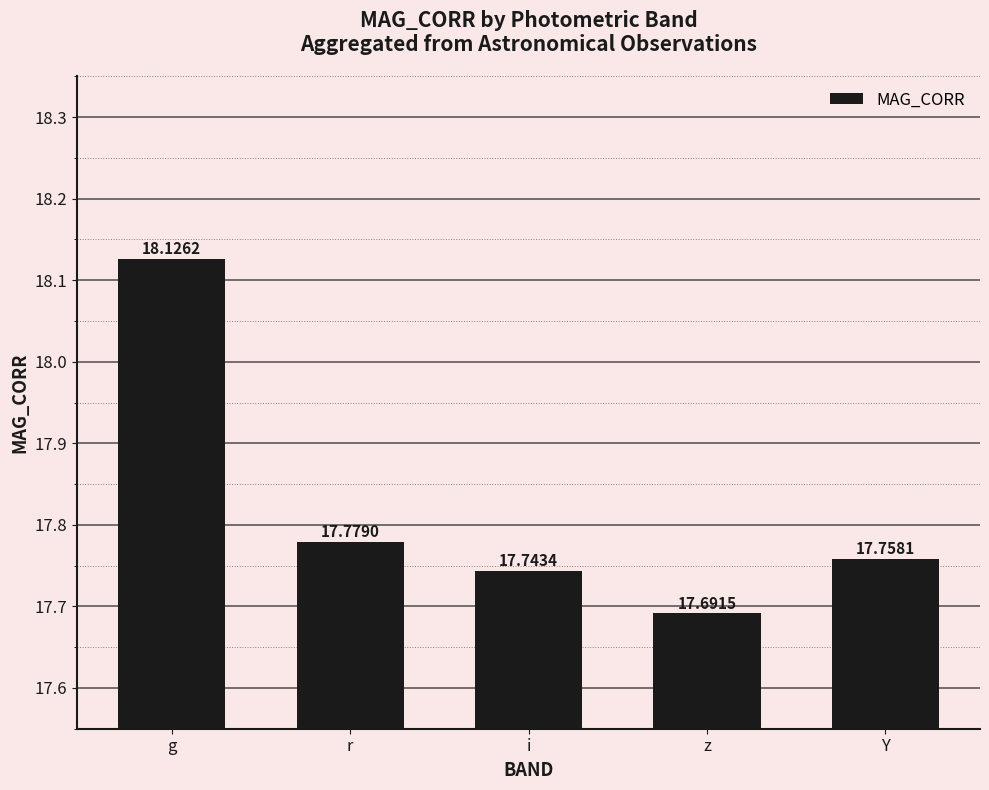

What is the ratio of the value at i to the value at z?

1.0